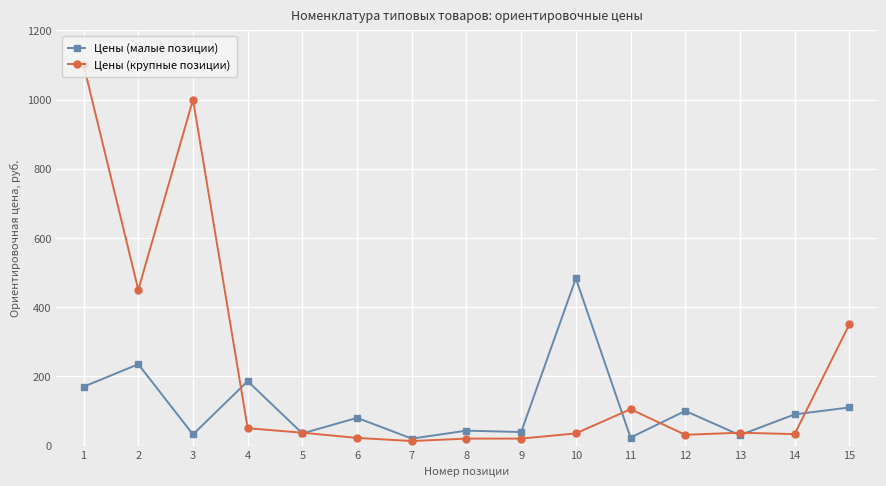

What is the spread (max minus min) of values at 6?

58